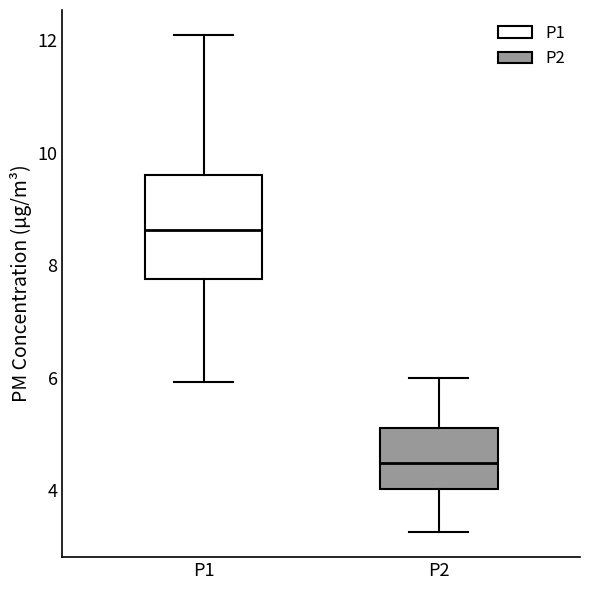

Reading left to right, read every box against the y-axis: the position of its median line, the range the box covers, and the ends of its whiskers. The values are not printed on the chart, so give them approximately, as read against the axis.

P1: median 8.6, box 7.8 to 9.6, whiskers 6.0 to 12.2
P2: median 4.4, box 4.0 to 5.2, whiskers 3.2 to 6.0